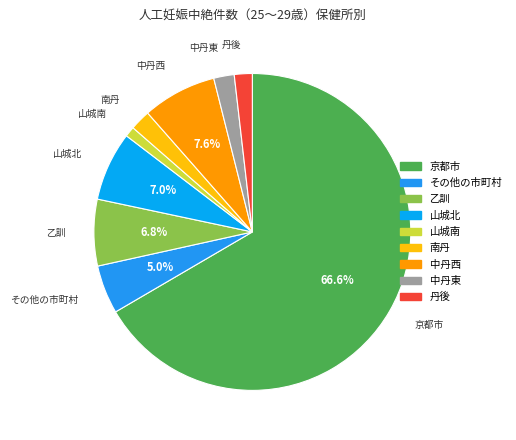

Approximately how many times larger is the value at 丹後 compared to 乙訓?

0.3